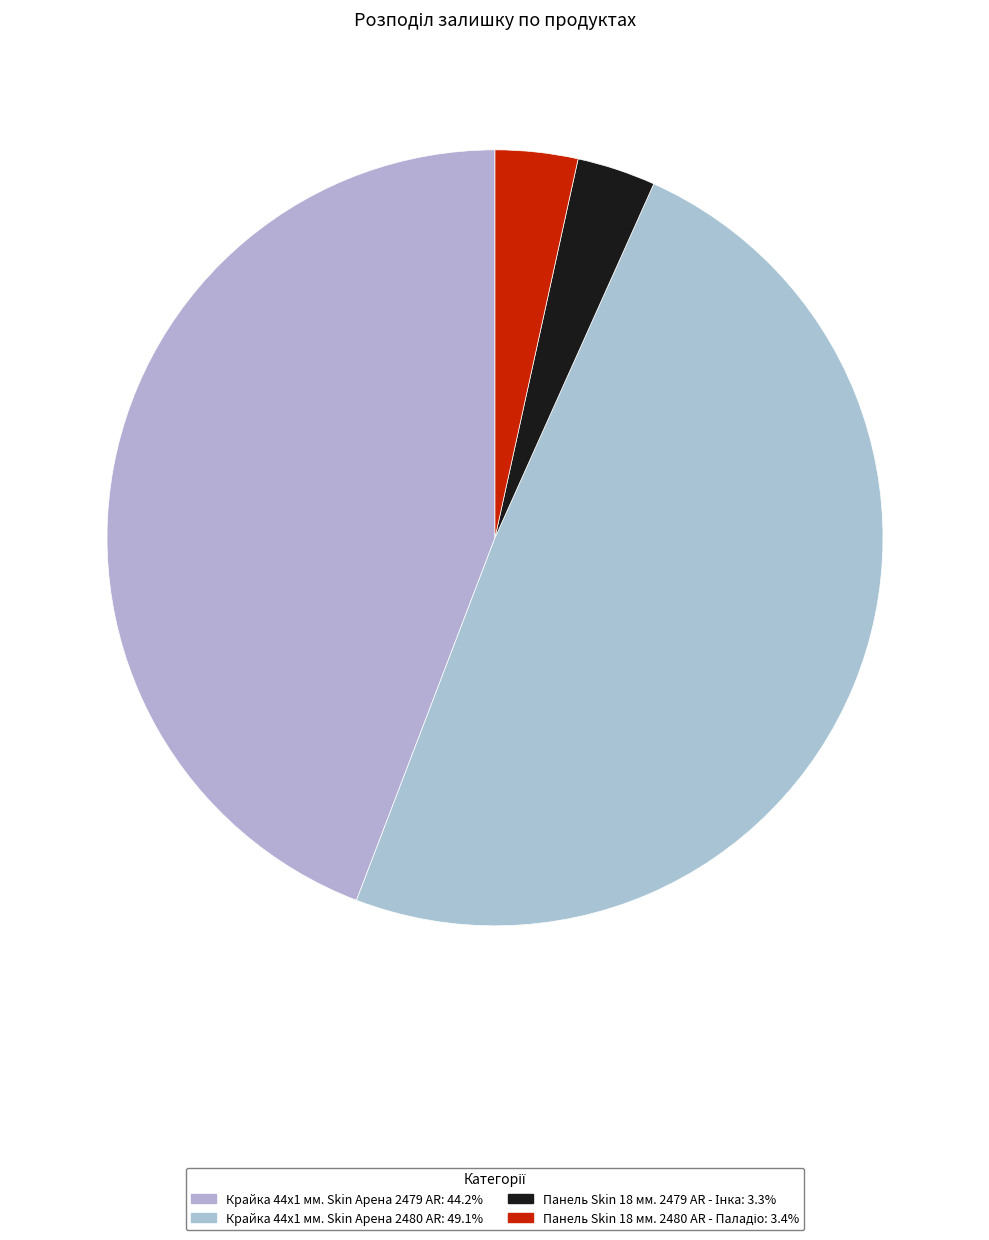

How many segments does this pie chart have?

4